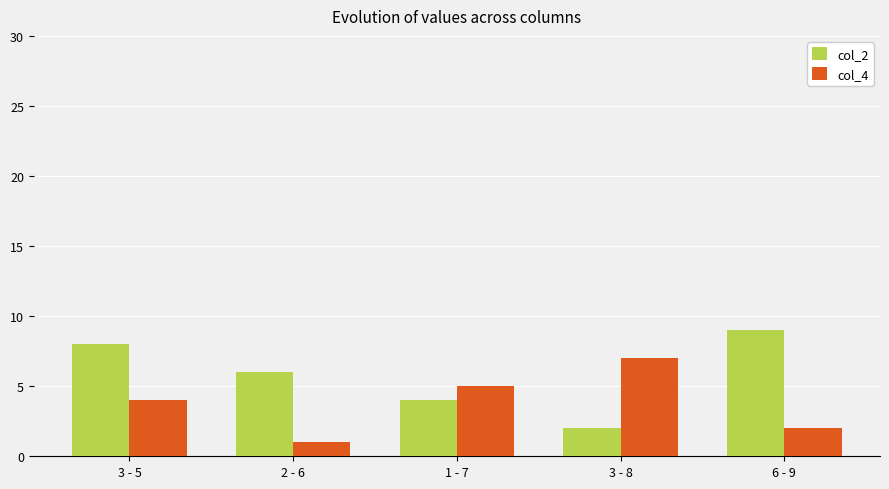

Is it true that col_4 equals 5 at 1 - 7?

True